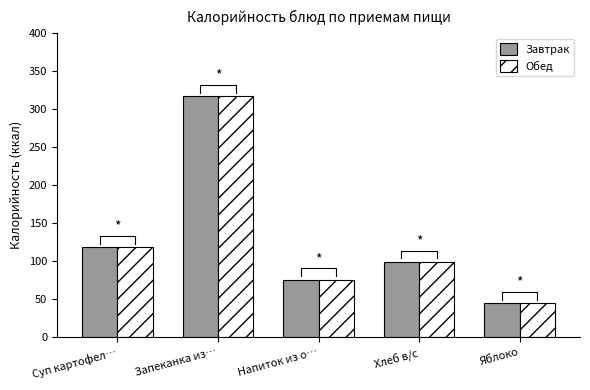

What is the total value across all series at Суп картофел…?

236.5